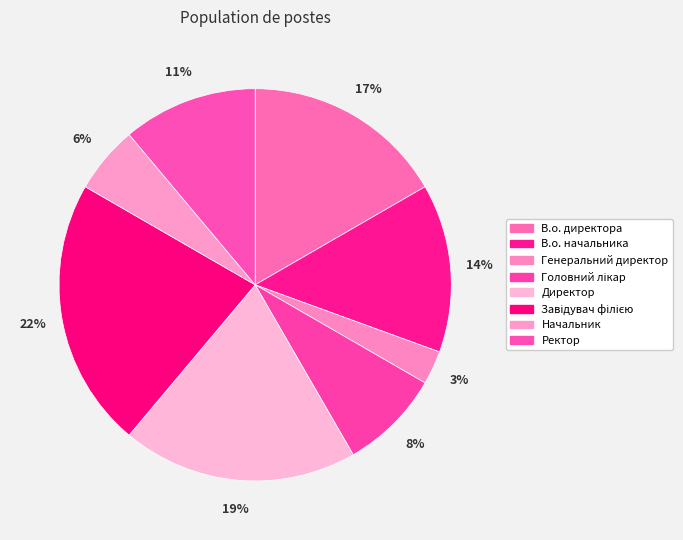

To the nearest percent, what is the combined percentage of В.о. директора and Головний лікар?

25%